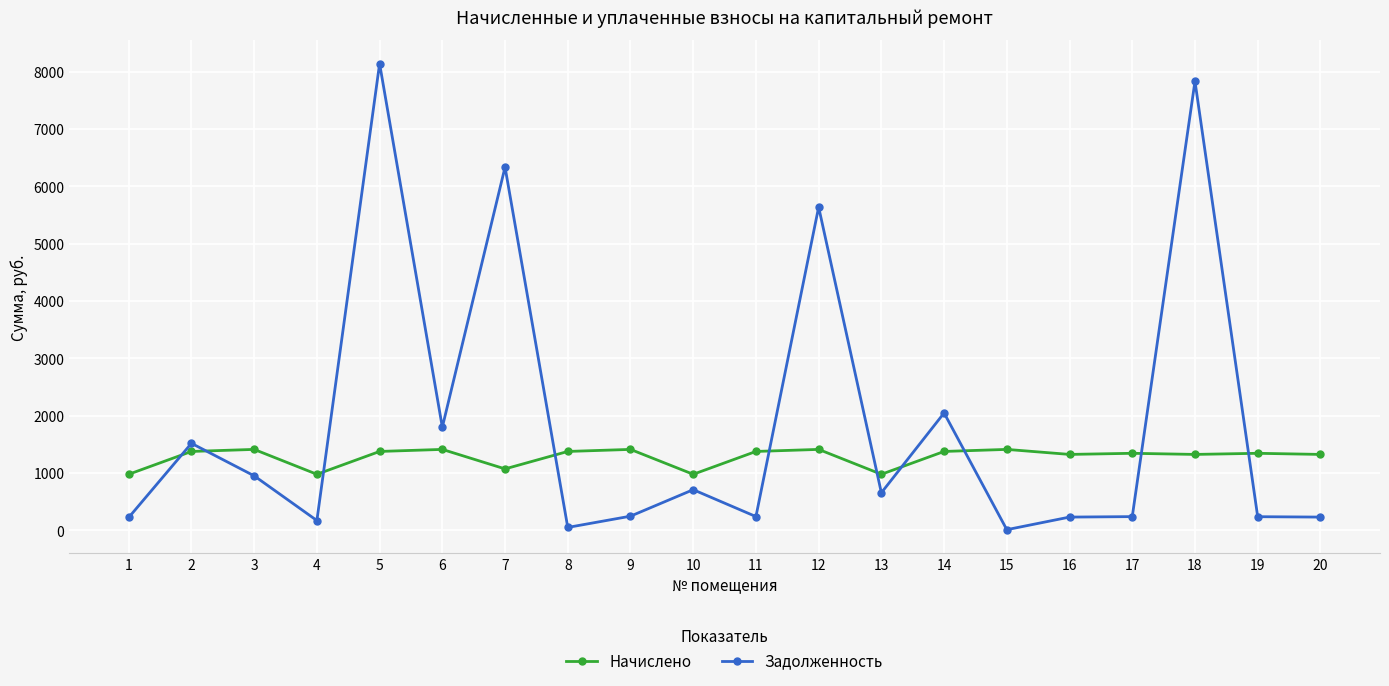

How many data points in Начислено are above 1373?

10